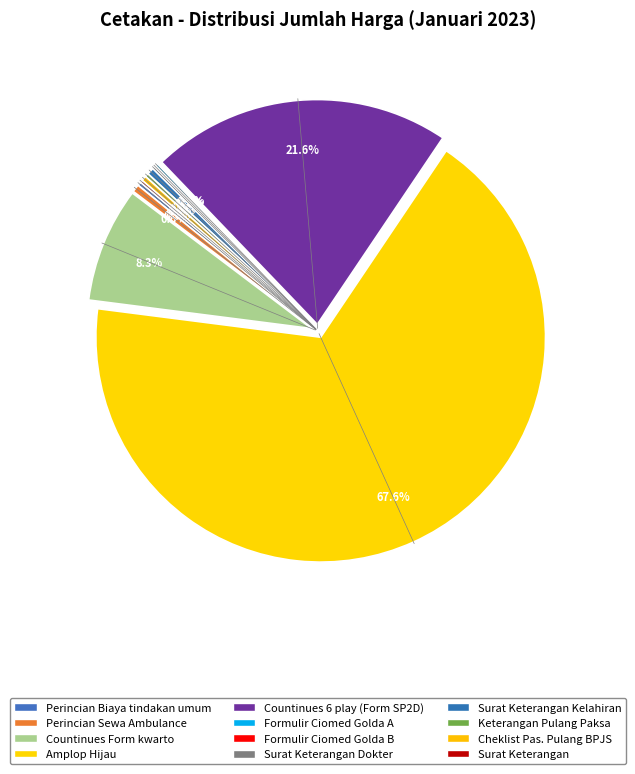

To the nearest percent, what is the difference between the largest and smallest slice percentages?

67%